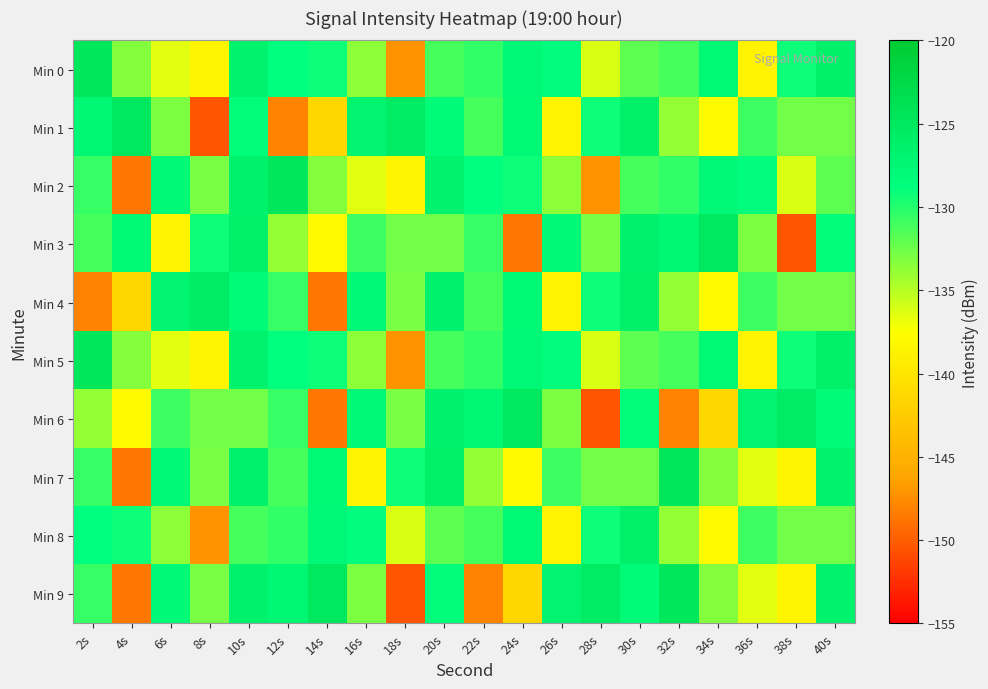

Reading left to right, list all the values displayed in this chart.

Min 0: 2s=-124.6	4s=-133.4	6s=-136.4	8s=-138.4	10s=-126.7	12s=-128.8	14s=-129.3	16s=-133.6	18s=-147.1	20s=-131.1	22s=-130.5	24s=-127.8	26s=-128.6	28s=-136.2	30s=-132.0	32s=-131.1	34s=-127.6	36s=-138.7	38s=-129.3	40s=-126.4
Min 1: 2s=-127.5	4s=-124.9	6s=-133.1	8s=-150.4	10s=-128.3	12s=-148.1	14s=-141.4	16s=-126.8	18s=-125.7	20s=-128.2	22s=-131.1	24s=-127.6	26s=-138.7	28s=-129.3	30s=-126.4	32s=-133.8	34s=-137.9	36s=-130.8	38s=-132.6	40s=-132.7
Min 2: 2s=-130.6	4s=-148.6	6s=-128.0	8s=-132.9	10s=-126.7	12s=-124.6	14s=-133.4	16s=-136.4	18s=-138.4	20s=-126.7	22s=-128.8	24s=-129.3	26s=-133.6	28s=-147.1	30s=-131.1	32s=-130.5	34s=-127.8	36s=-128.6	38s=-136.2	40s=-132.0
Min 3: 2s=-131.1	4s=-127.6	6s=-138.7	8s=-129.3	10s=-126.4	12s=-133.8	14s=-137.9	16s=-130.8	18s=-132.6	20s=-132.7	22s=-130.6	24s=-148.6	26s=-128.0	28s=-132.9	30s=-126.7	32s=-127.5	34s=-124.9	36s=-133.1	38s=-150.4	40s=-128.3
Min 4: 2s=-148.1	4s=-141.4	6s=-126.8	8s=-125.7	10s=-128.2	12s=-130.6	14s=-148.6	16s=-128.0	18s=-132.9	20s=-126.7	22s=-131.1	24s=-127.6	26s=-138.7	28s=-129.3	30s=-126.4	32s=-133.8	34s=-137.9	36s=-130.8	38s=-132.6	40s=-132.7
Min 5: 2s=-124.6	4s=-133.4	6s=-136.4	8s=-138.4	10s=-126.7	12s=-128.8	14s=-129.3	16s=-133.6	18s=-147.1	20s=-131.1	22s=-130.5	24s=-127.8	26s=-128.6	28s=-136.2	30s=-132.0	32s=-131.1	34s=-127.6	36s=-138.7	38s=-129.3	40s=-126.4
Min 6: 2s=-133.8	4s=-137.9	6s=-130.8	8s=-132.6	10s=-132.7	12s=-130.6	14s=-148.6	16s=-128.0	18s=-132.9	20s=-126.7	22s=-127.5	24s=-124.9	26s=-133.1	28s=-150.4	30s=-128.3	32s=-148.1	34s=-141.4	36s=-126.8	38s=-125.7	40s=-128.2
Min 7: 2s=-130.6	4s=-148.6	6s=-128.0	8s=-132.9	10s=-126.7	12s=-131.1	14s=-127.6	16s=-138.7	18s=-129.3	20s=-126.4	22s=-133.8	24s=-137.9	26s=-130.8	28s=-132.6	30s=-132.7	32s=-124.6	34s=-133.4	36s=-136.4	38s=-138.4	40s=-126.7
Min 8: 2s=-128.8	4s=-129.3	6s=-133.6	8s=-147.1	10s=-131.1	12s=-130.5	14s=-127.8	16s=-128.6	18s=-136.2	20s=-132.0	22s=-131.1	24s=-127.6	26s=-138.7	28s=-129.3	30s=-126.4	32s=-133.8	34s=-137.9	36s=-130.8	38s=-132.6	40s=-132.7
Min 9: 2s=-130.6	4s=-148.6	6s=-128.0	8s=-132.9	10s=-126.7	12s=-127.5	14s=-124.9	16s=-133.1	18s=-150.4	20s=-128.3	22s=-148.1	24s=-141.4	26s=-126.8	28s=-125.7	30s=-128.2	32s=-124.6	34s=-133.4	36s=-136.4	38s=-138.4	40s=-126.7